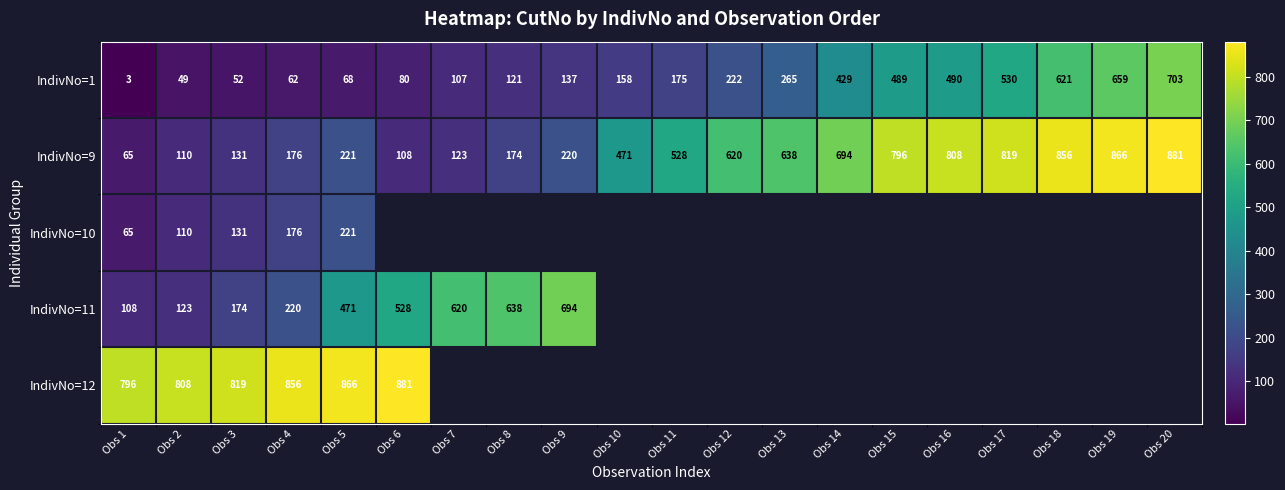

How many data points does each series have?

20